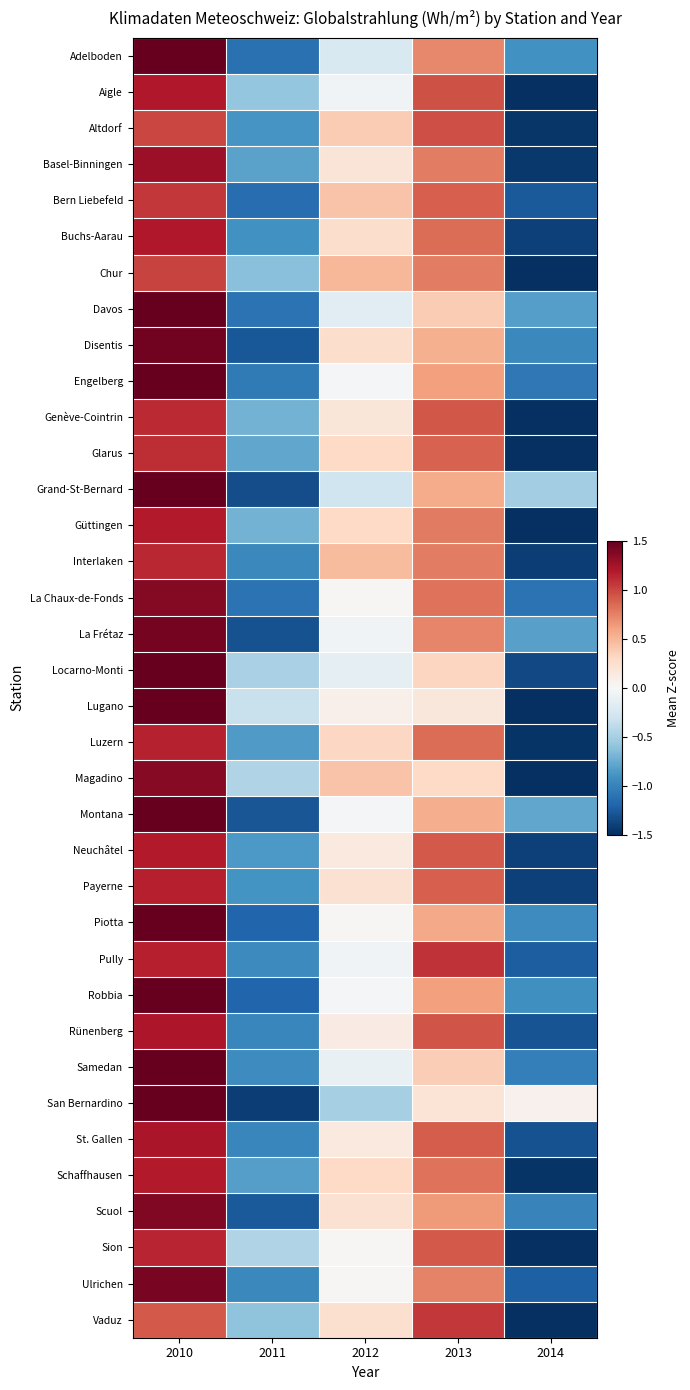

What is the smallest value displayed?

-1.7